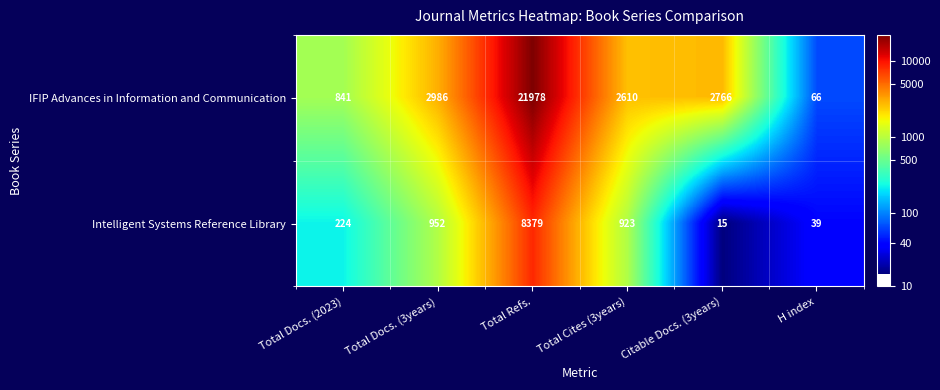

What is the maximum value shown in the chart?

21978